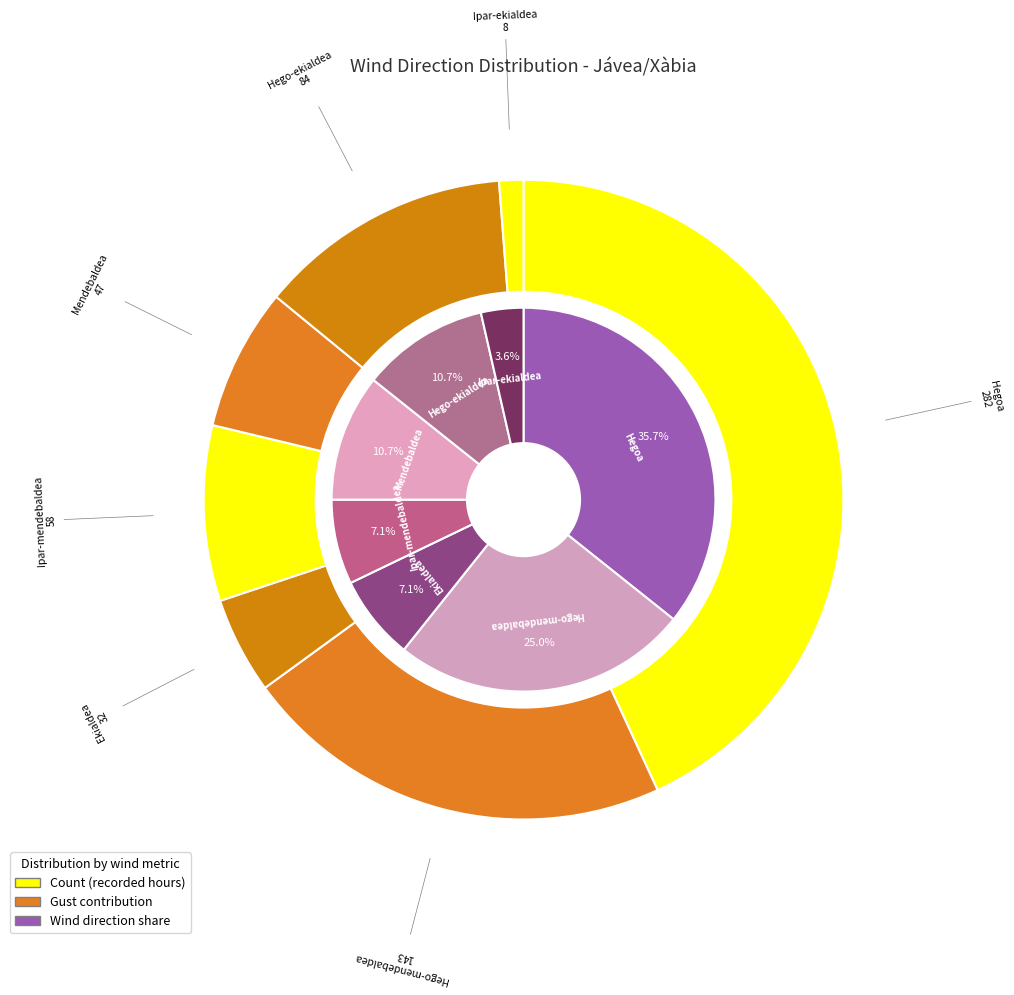

How many slices are in this pie chart?

7